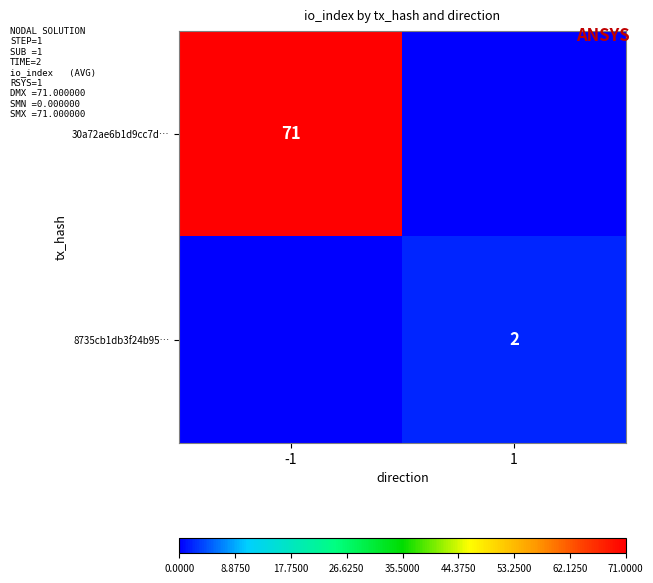

The 30a72ae6b1d9cc7d… series shows 100 at -1. True or false?

False